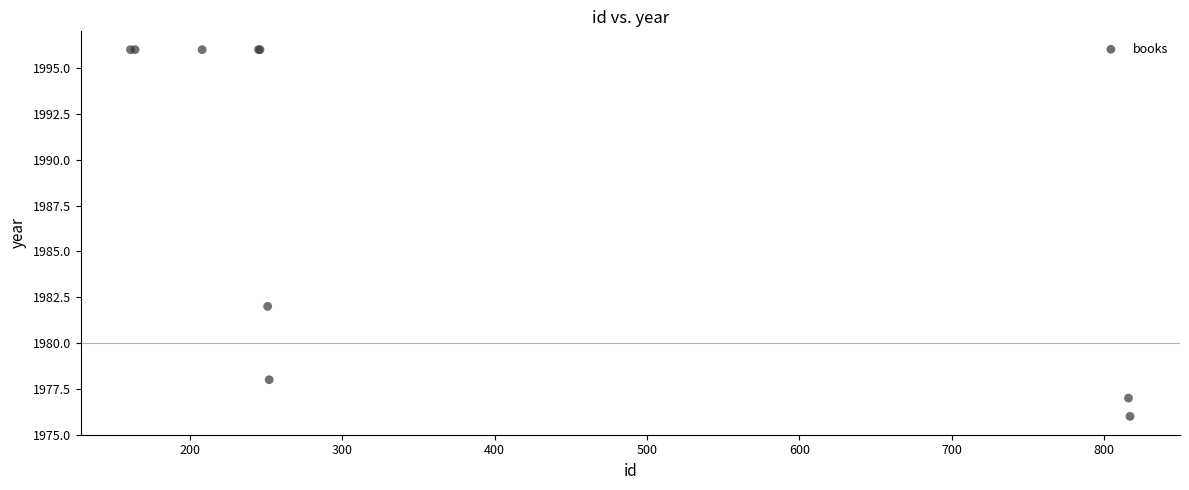

What Y value in the scatter plot is closest to 1986?

1982